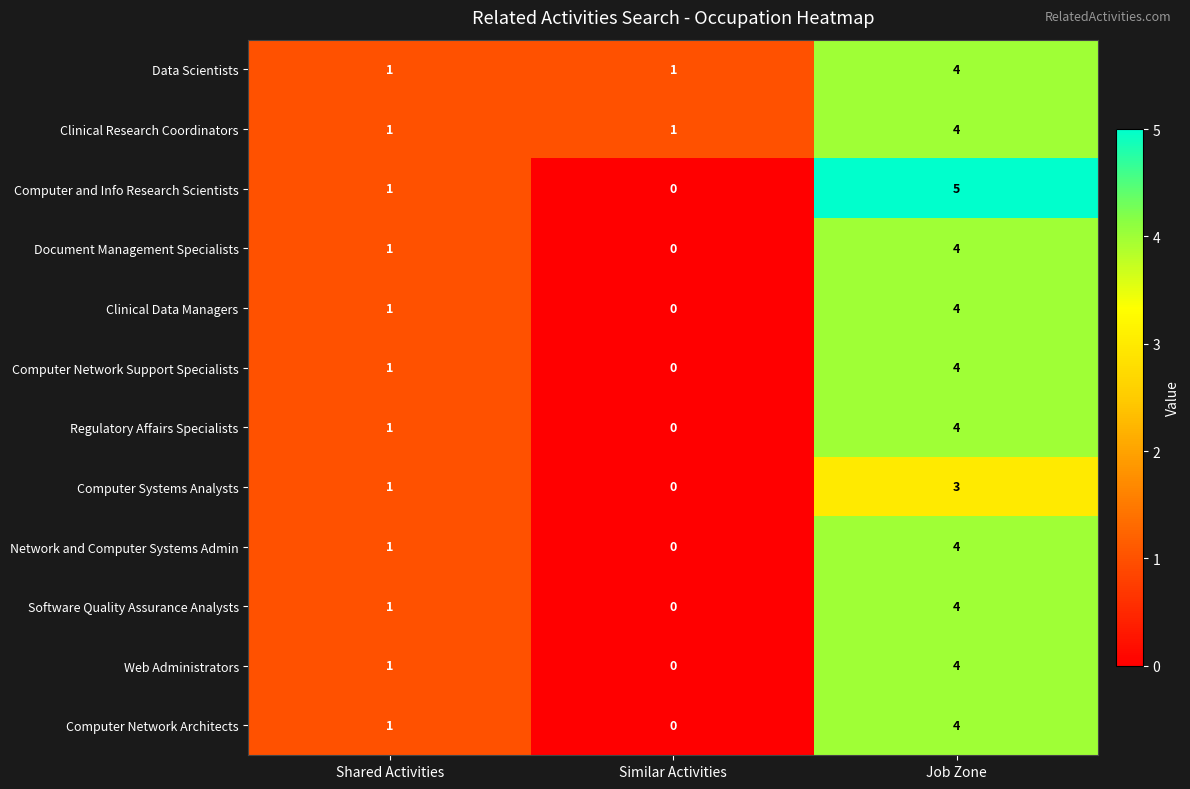

Read the Document Management Specialists value at Job Zone.

4